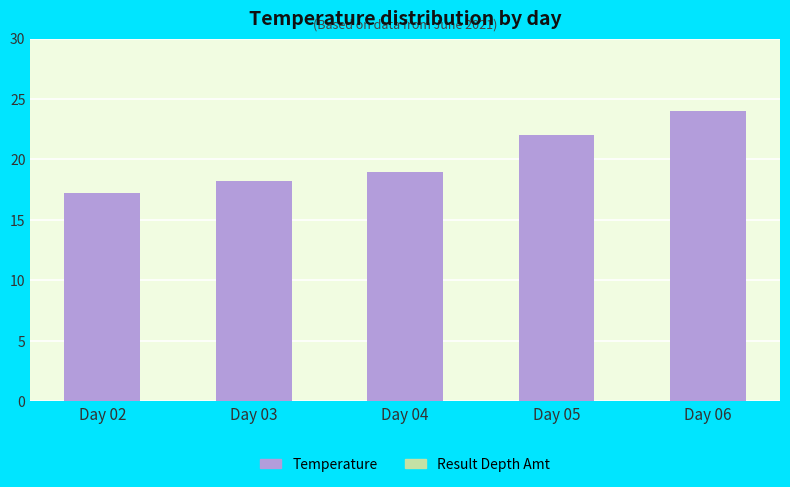

List the labels in order of value, smallest first.

Day 02, Day 03, Day 04, Day 05, Day 06